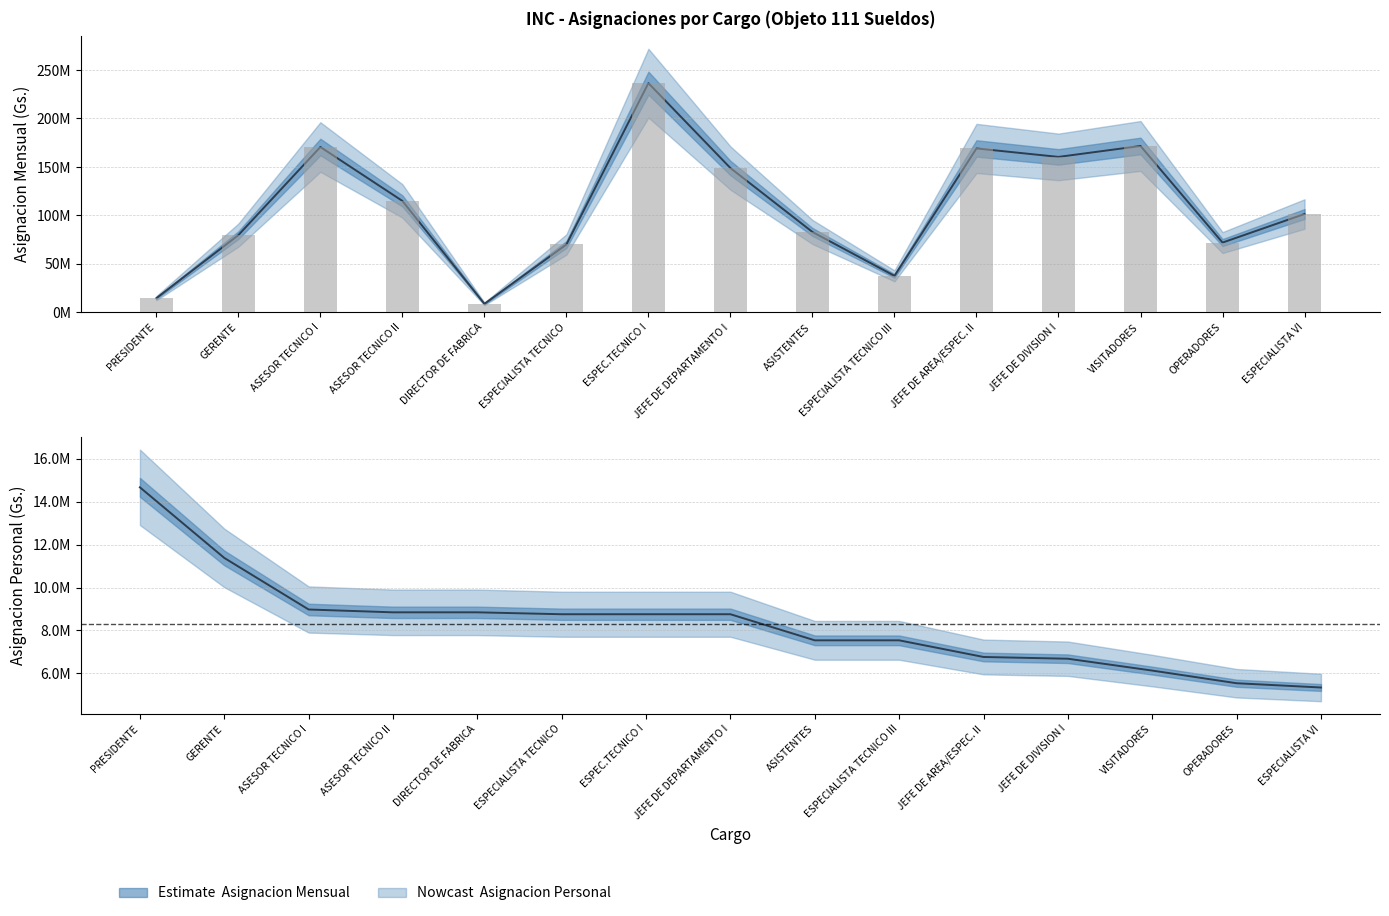

Which has a higher value, ASISTENTES or OPERADORES?

ASISTENTES